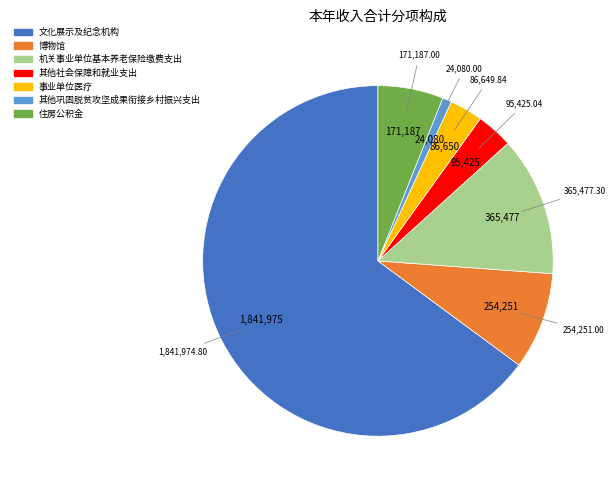

Is the sum of 事业单位医疗 and 文化展示及纪念机构 greater than half?

Yes